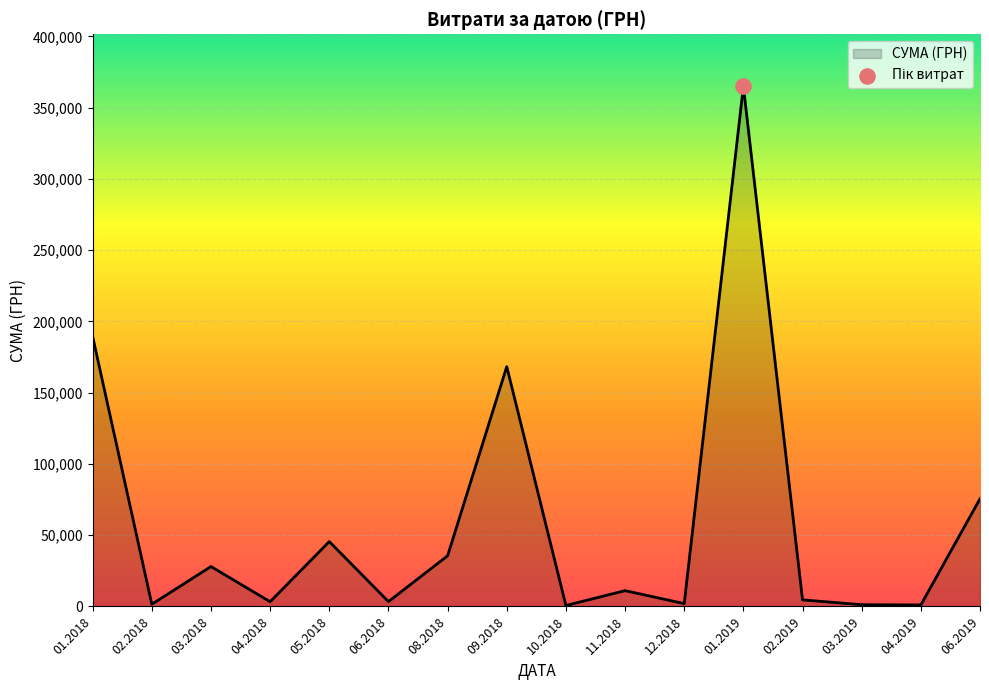

Between 05.2018 and 11.2018, which is larger?

05.2018